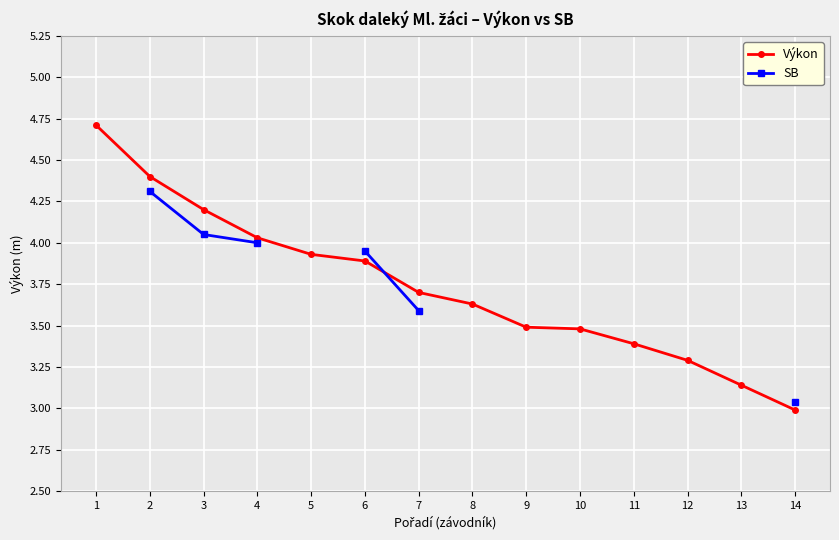

Which category has the lowest value across all series?

14